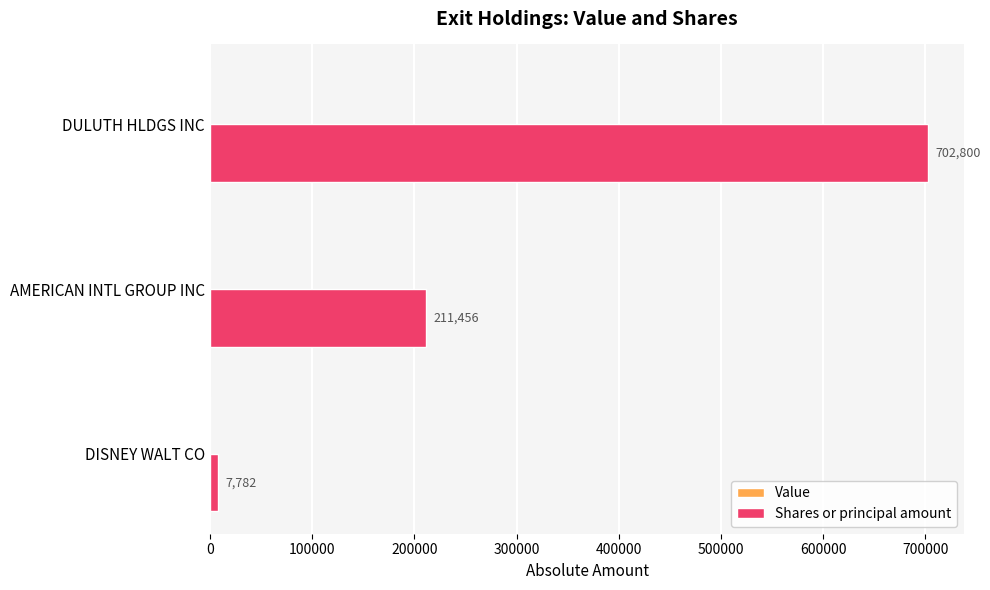

Count the number of data series in this chart.

1